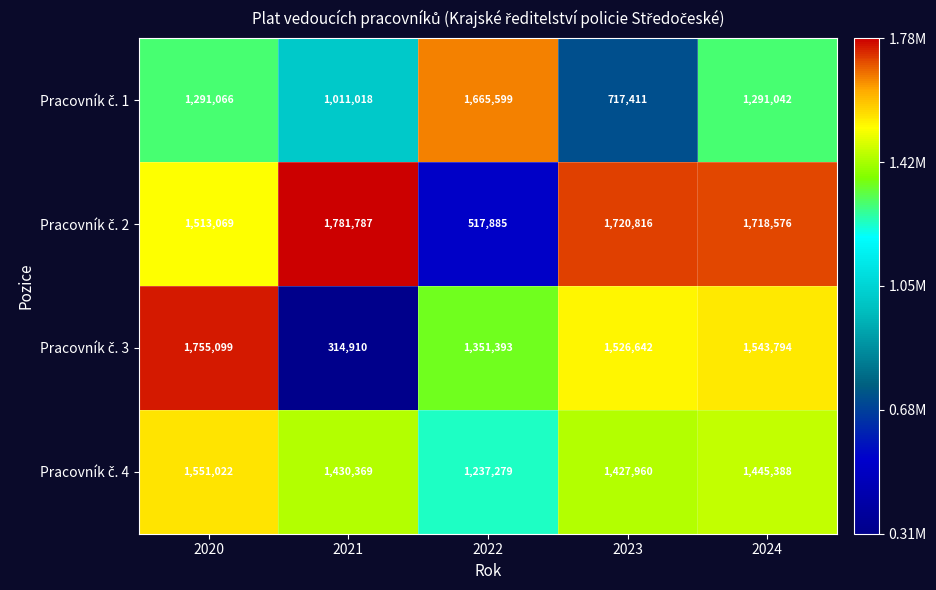

What is the difference between the highest and lowest values at 2024?

427534